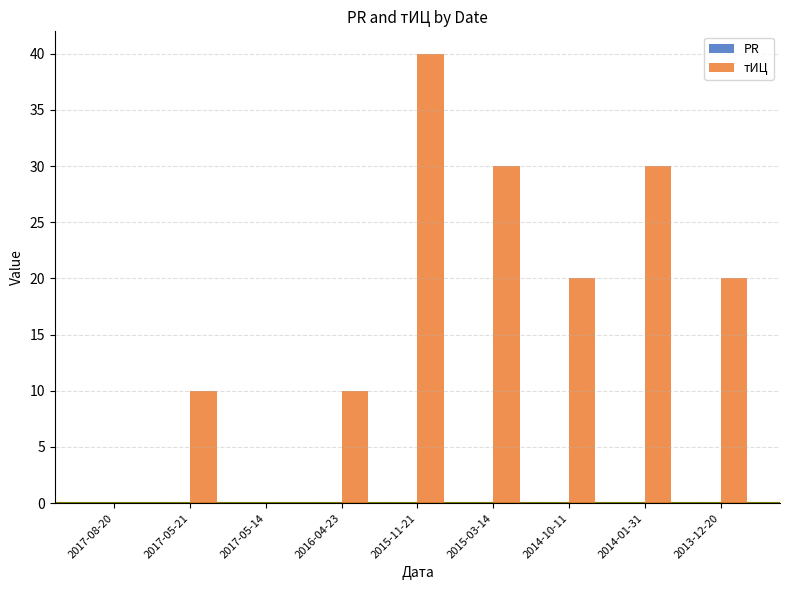

Which category has the highest value across all series?

2015-11-21